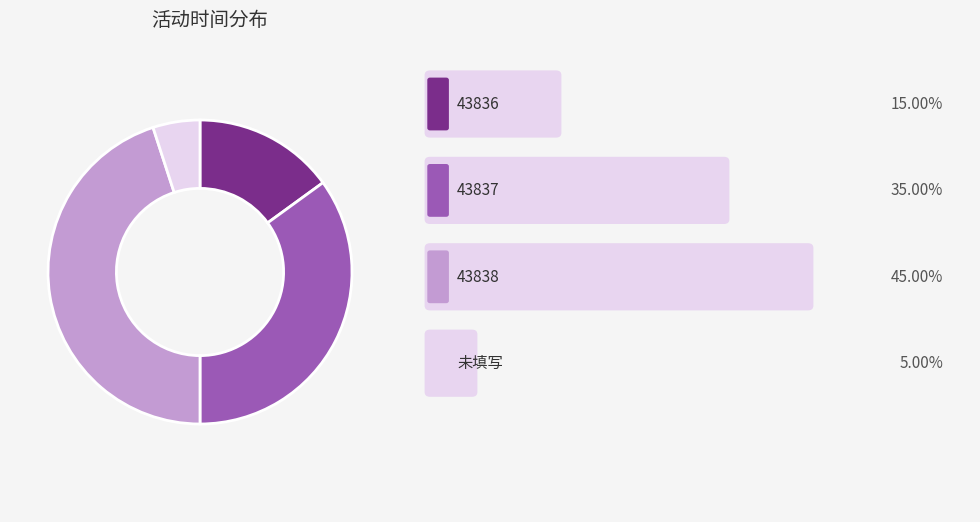

Count the number of slices in the pie.

4